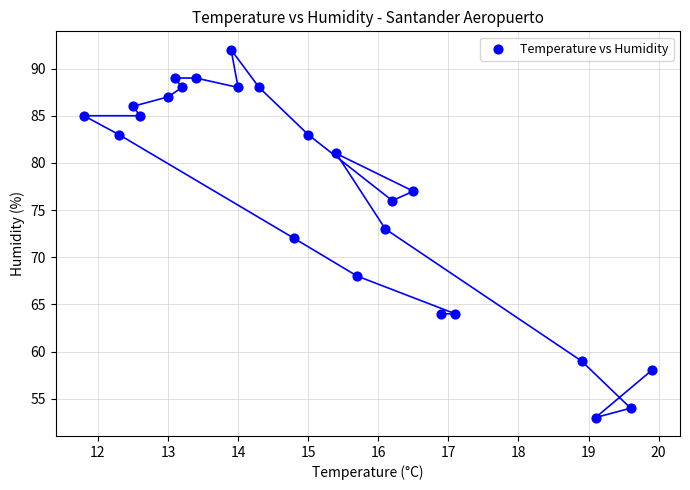

What is the range of Y values (max minus min)?

39